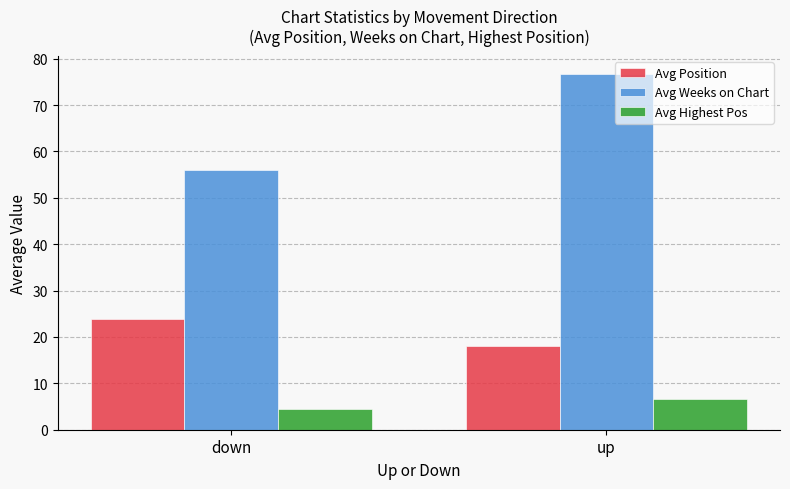

What is the label of the 1st bar from the left?

down